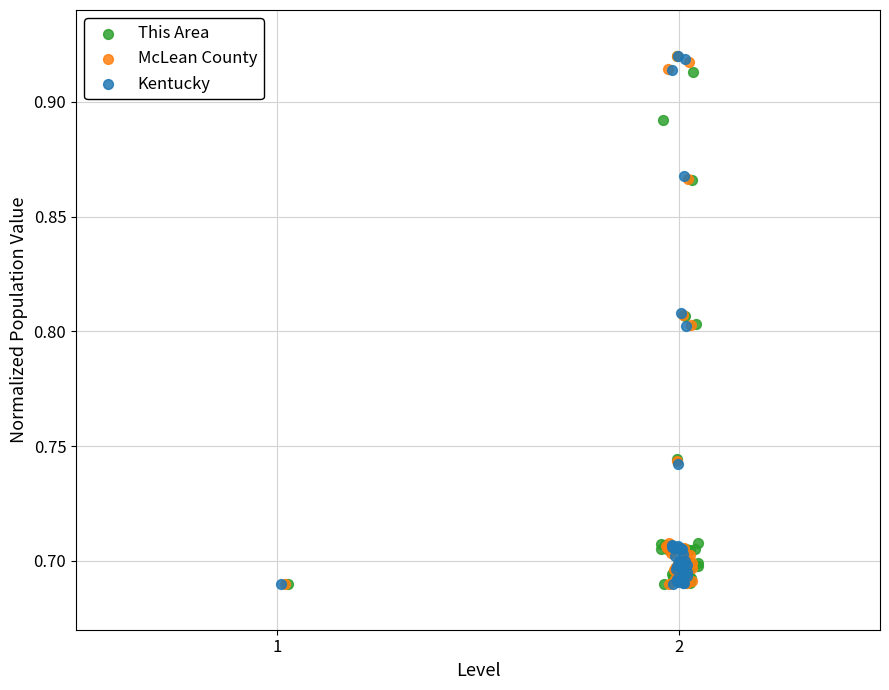

What are all the series names shown in the legend?

This Area, McLean County, Kentucky